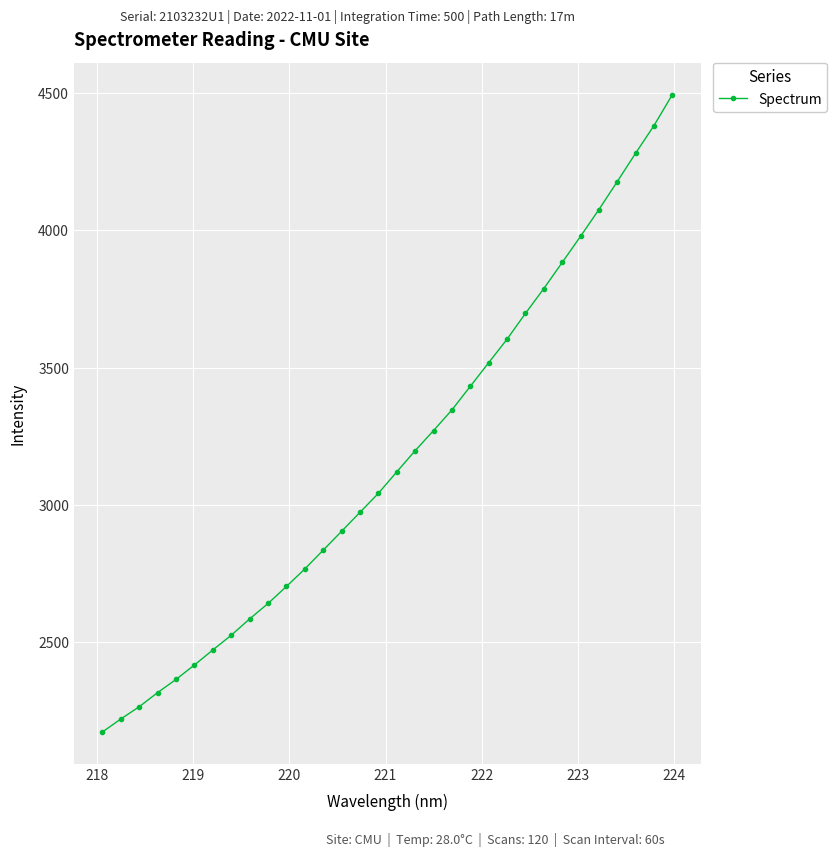

What is the difference between the maximum and second lowest values?

2273.5